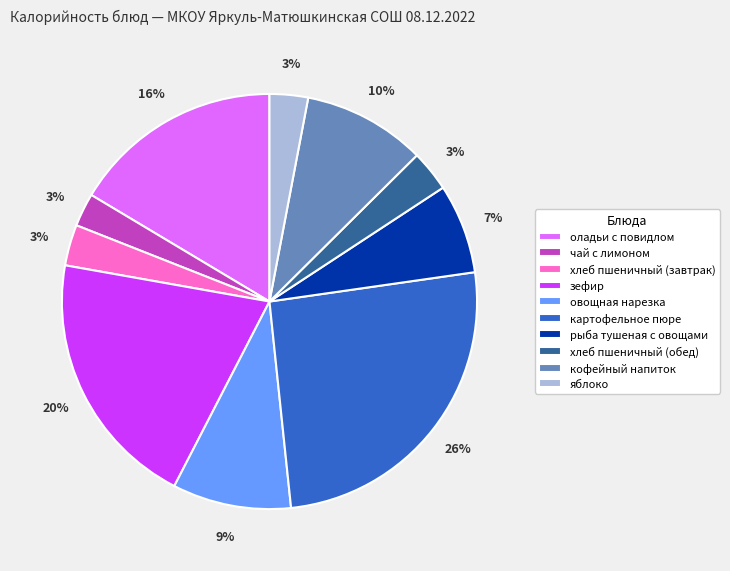

Which slice is the largest?

картофельное пюре